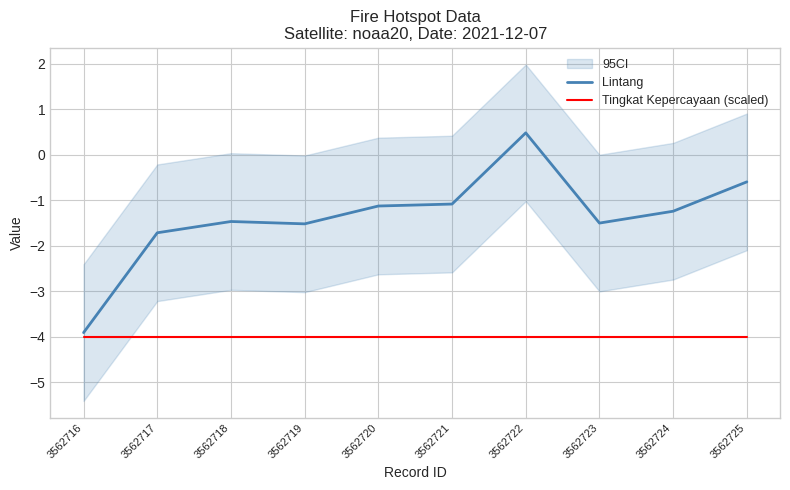

At 3562722, list the series in order from largest to smallest.

Lintang, Tingkat Kepercayaan (scaled)